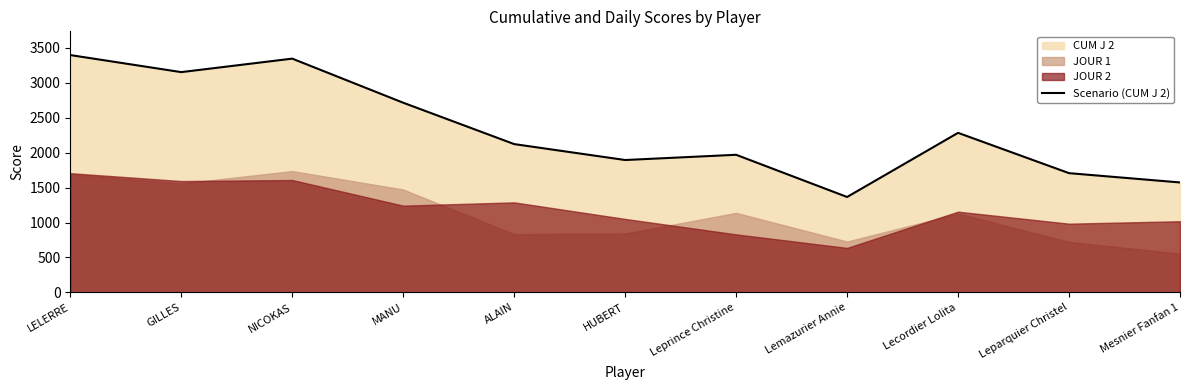

The chart shows a value of 447 at HUBERT. True or false?

False